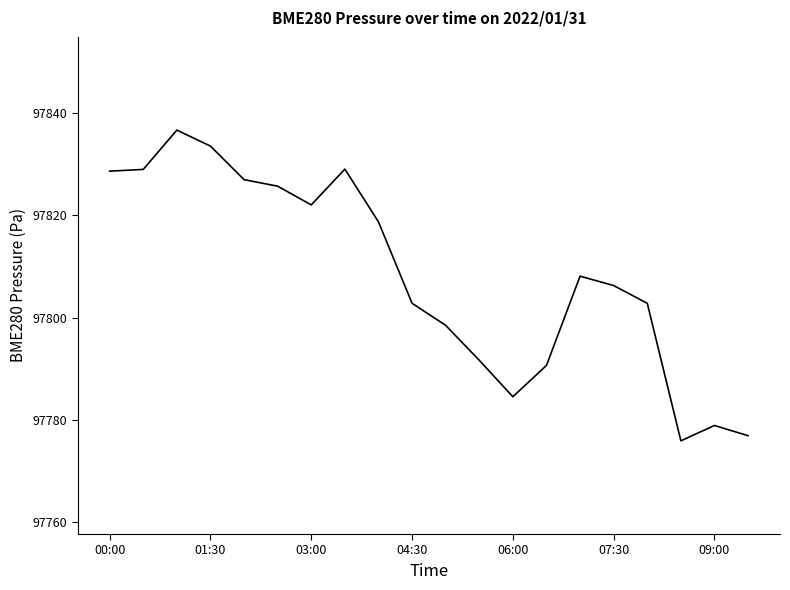

What is the minimum value shown in the chart?

97775.9